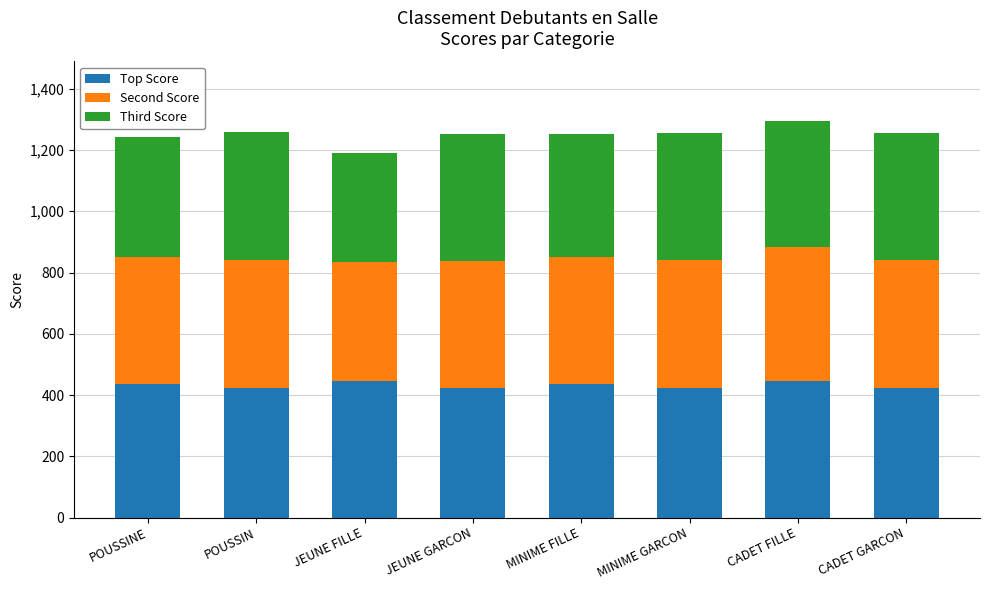

What is the sum of all Top Score values?

3456